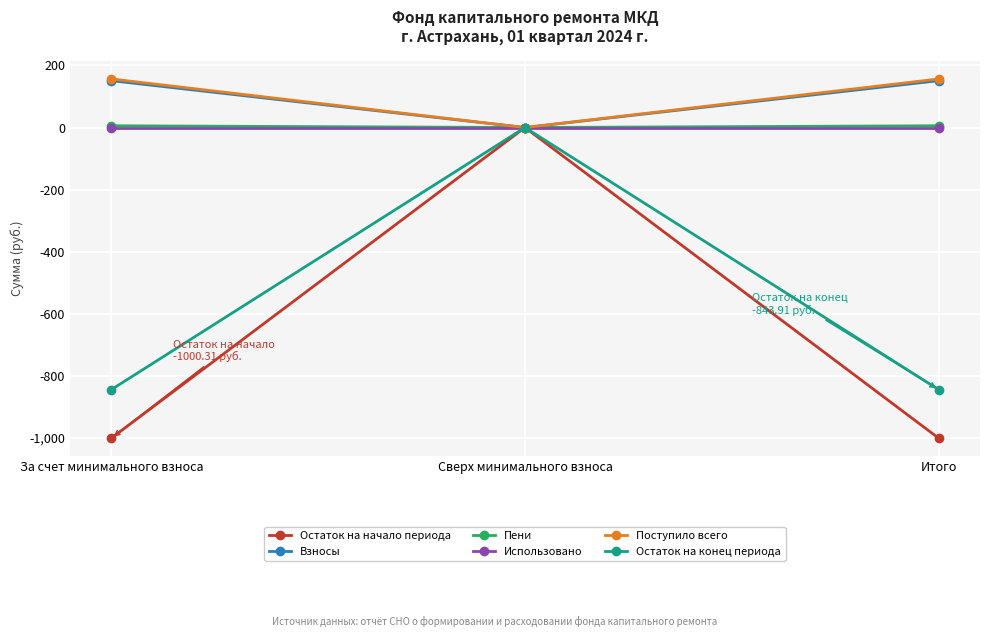

True or false: Поступило всего has a value of 232.9 at За счет минимального взноса.

False